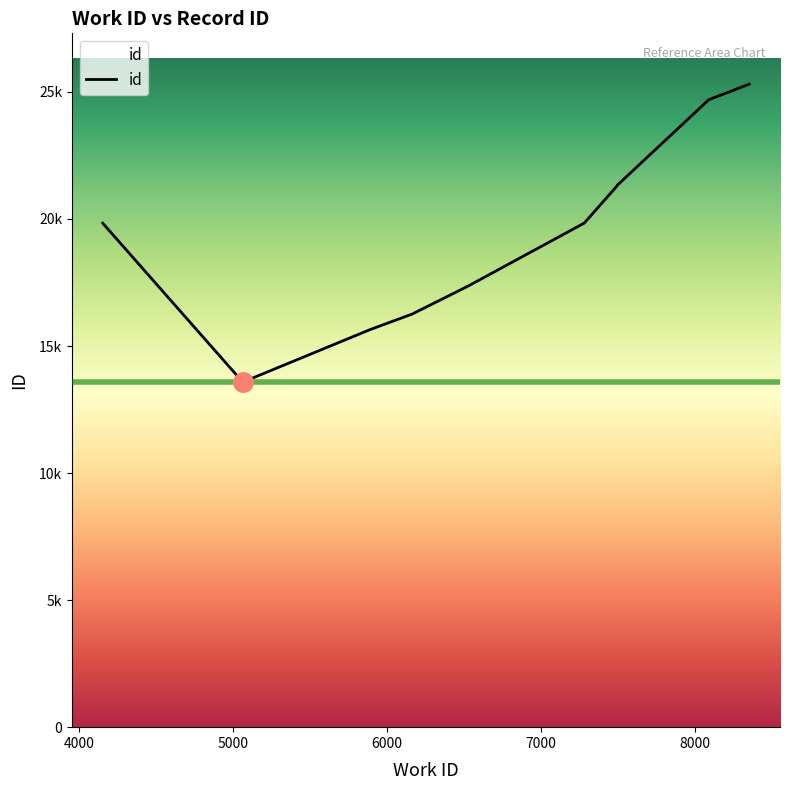

Does the chart display data point markers on the line(s)?

No